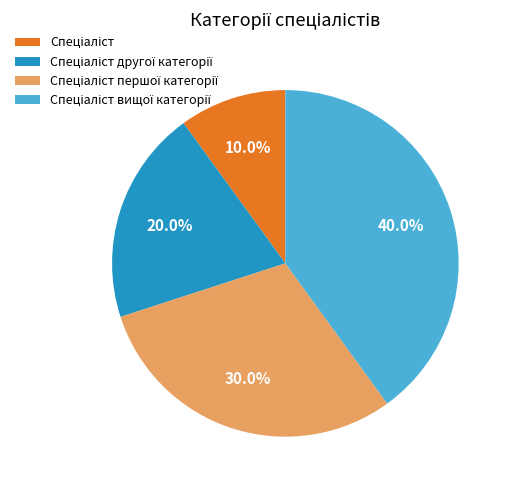

Does any single category account for the majority?

No